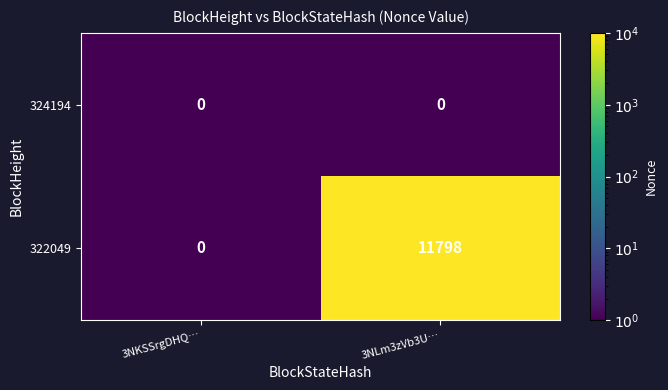

List the series in order of their peak value, lowest first.

324194, 322049